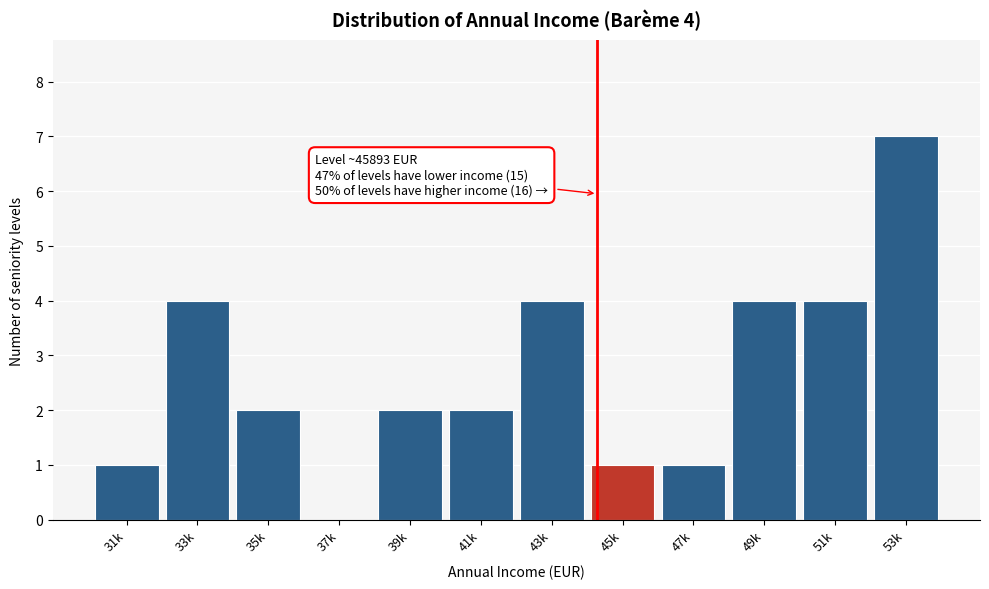

Reading left to right, transcribe all the data shown in this chart.

31k=1	33k=4	35k=2	37k=0	39k=2	41k=2	43k=4	45k=1	47k=1	49k=4	51k=4	53k=7